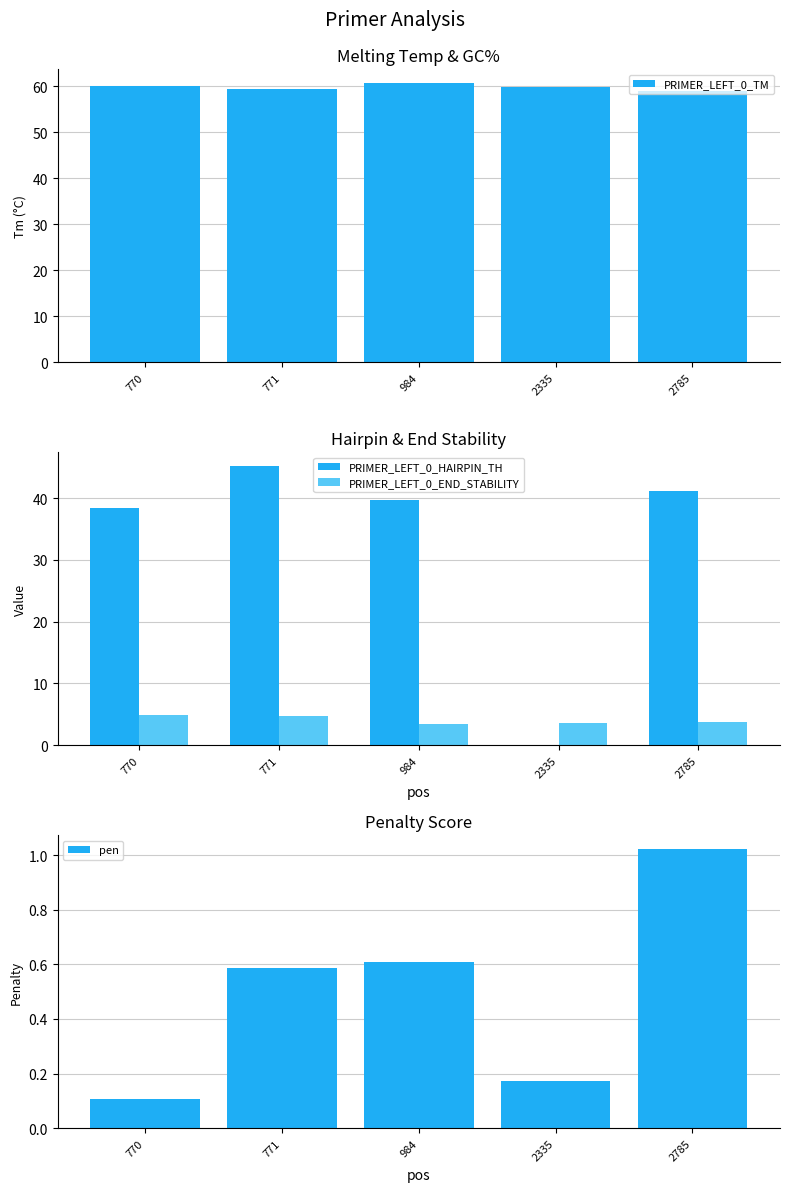

Reading left to right, list all the values displayed in this chart.

PRIMER_LEFT_0_TM: 770=60.1	771=59.4	984=60.6	2335=59.8	2785=59.0
PRIMER_LEFT_0_HAIRPIN_TH: 770=38.4	771=45.1	984=39.6	2335=0.0	2785=41.1
PRIMER_LEFT_0_END_STABILITY: 770=4.8	771=4.8	984=3.5	2335=3.6	2785=3.7
pen: 770=0.1	771=0.6	984=0.6	2335=0.2	2785=1.0